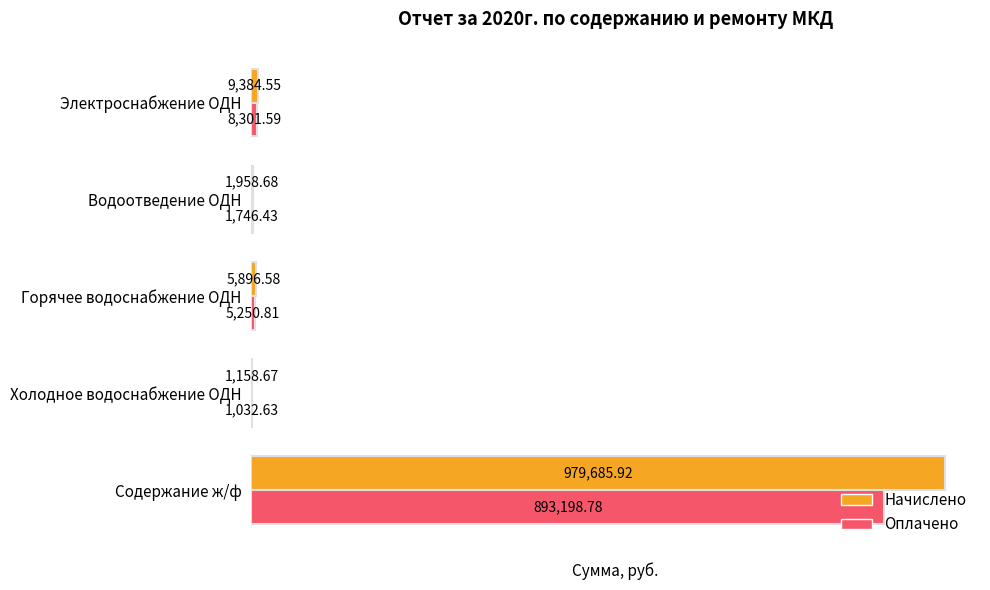

What is the sum of all Оплачено values?

909530.2